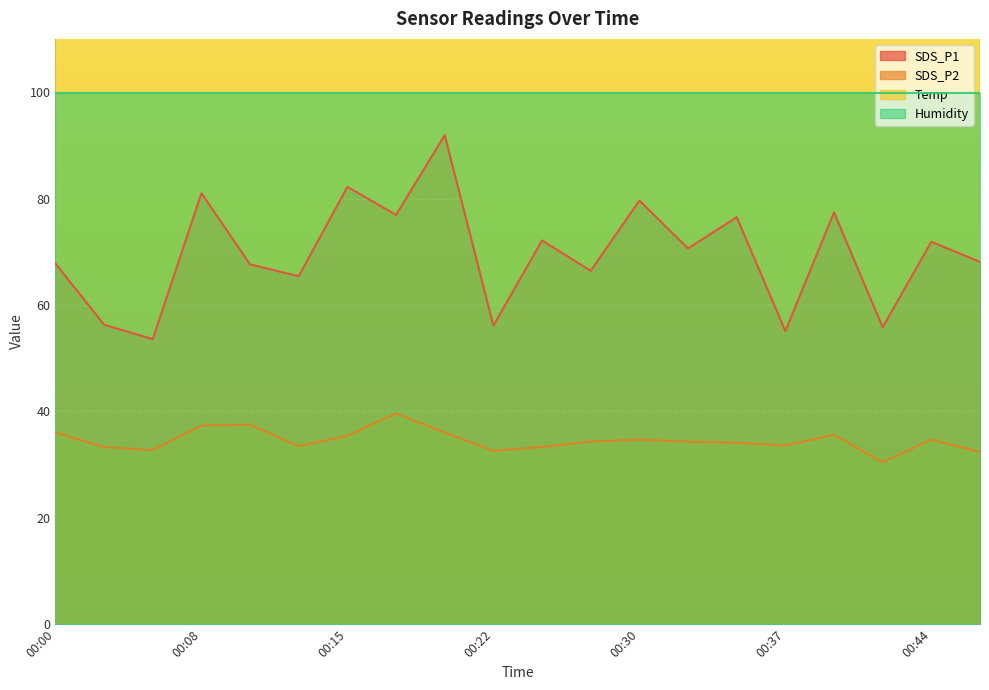

How many categories are shown in the chart?

20